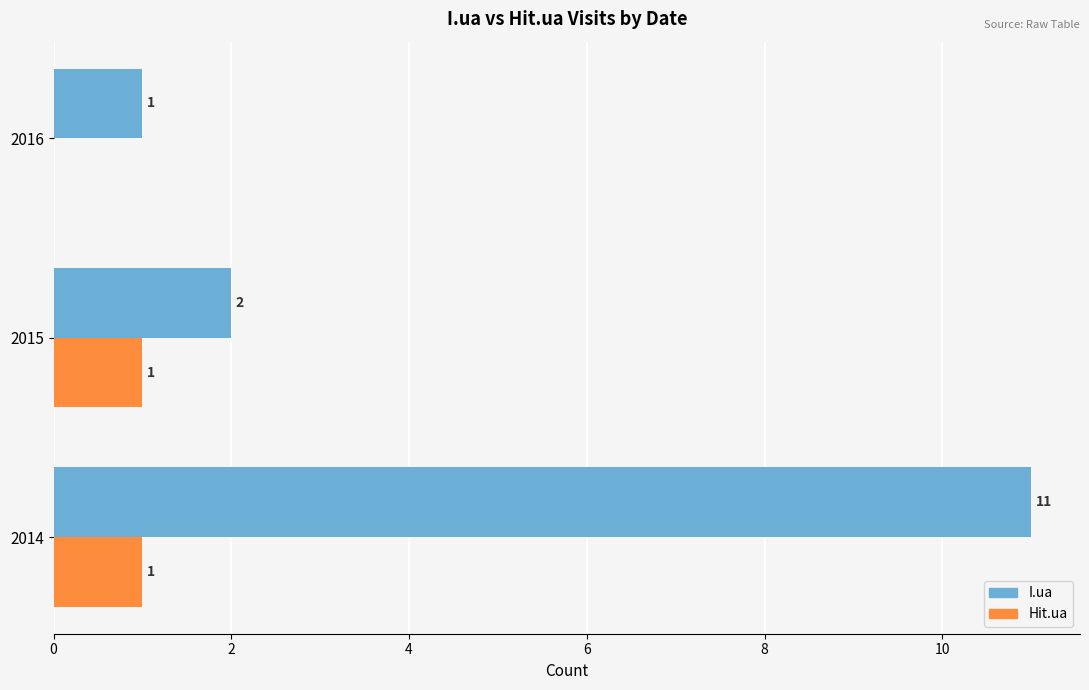

Is it true that I.ua equals 1 at 2015?

False